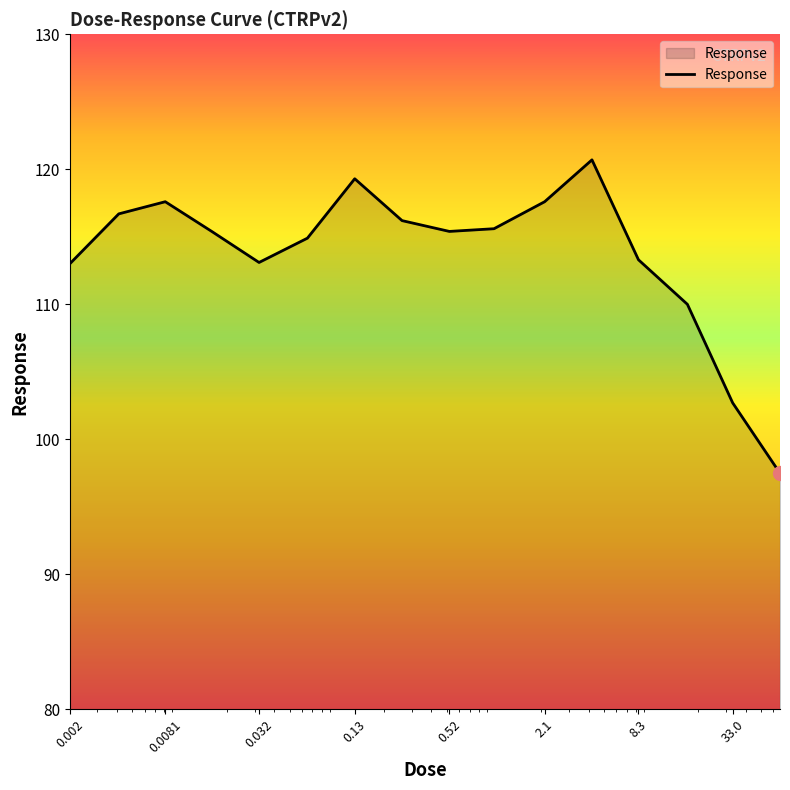

What is the maximum value shown in the chart?

120.7